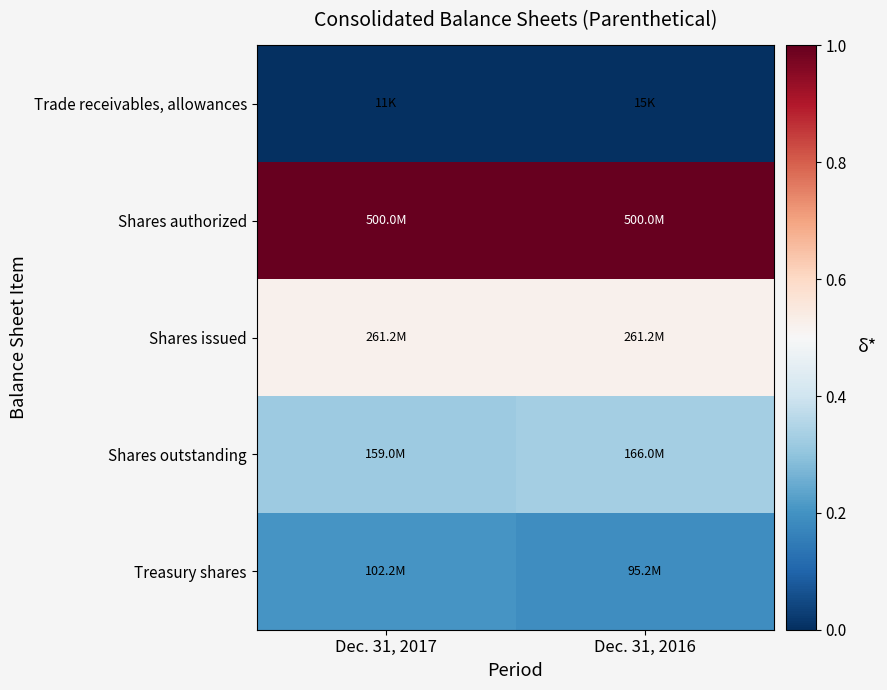

At how many categories does at least one series exceed 0?

2